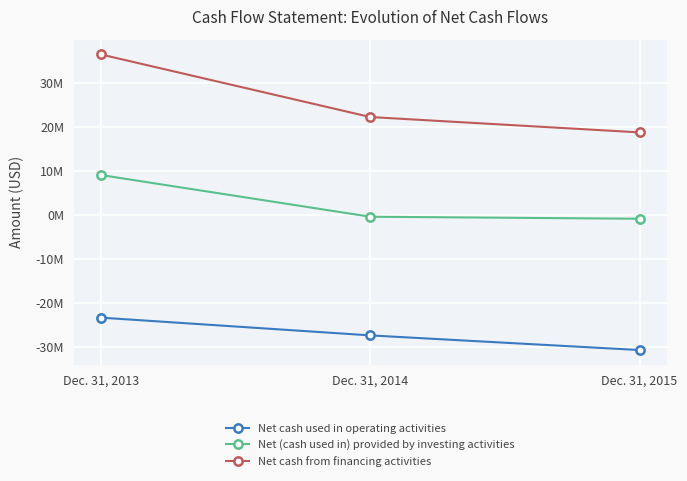

Which series has the largest total across all categories?

Net cash from financing activities